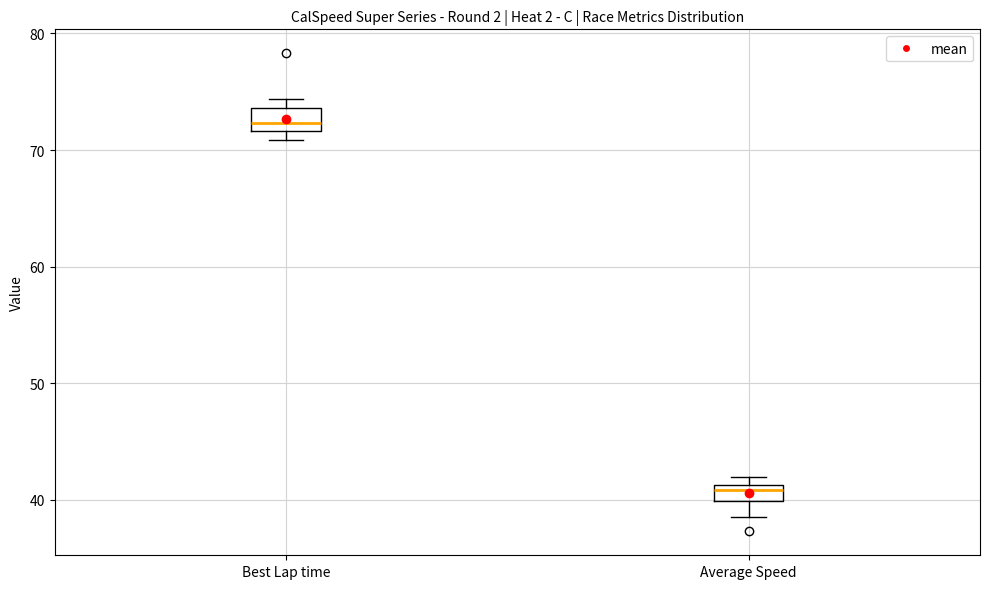

Where is the lower edge of the box for Average Speed on the y-axis? The values are not printed on the chart, so give them approximately, as read against the axis.

40